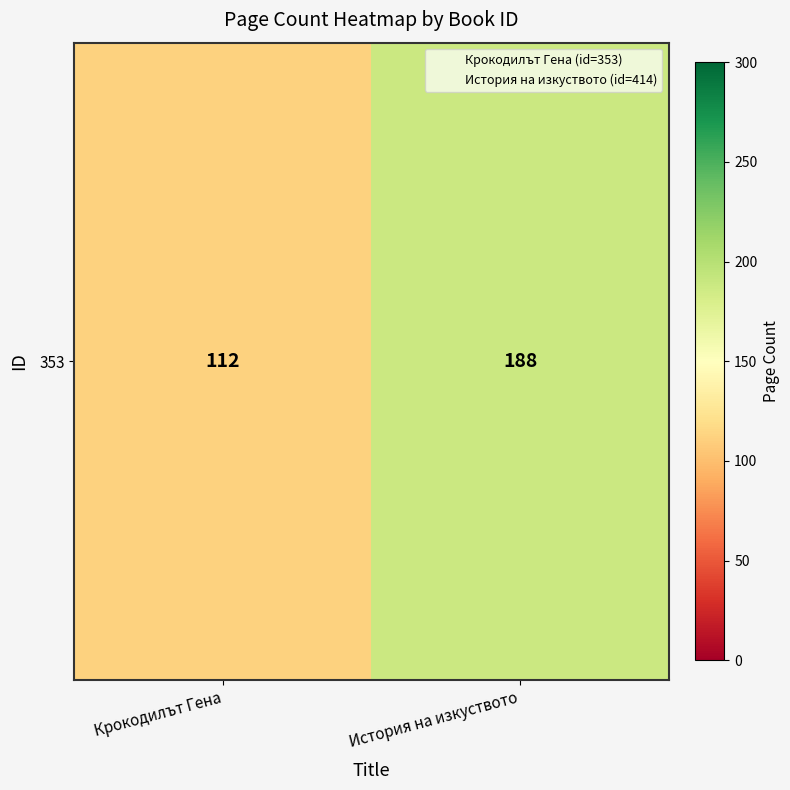

The value at Крокодилът Гена is 167. True or false?

False